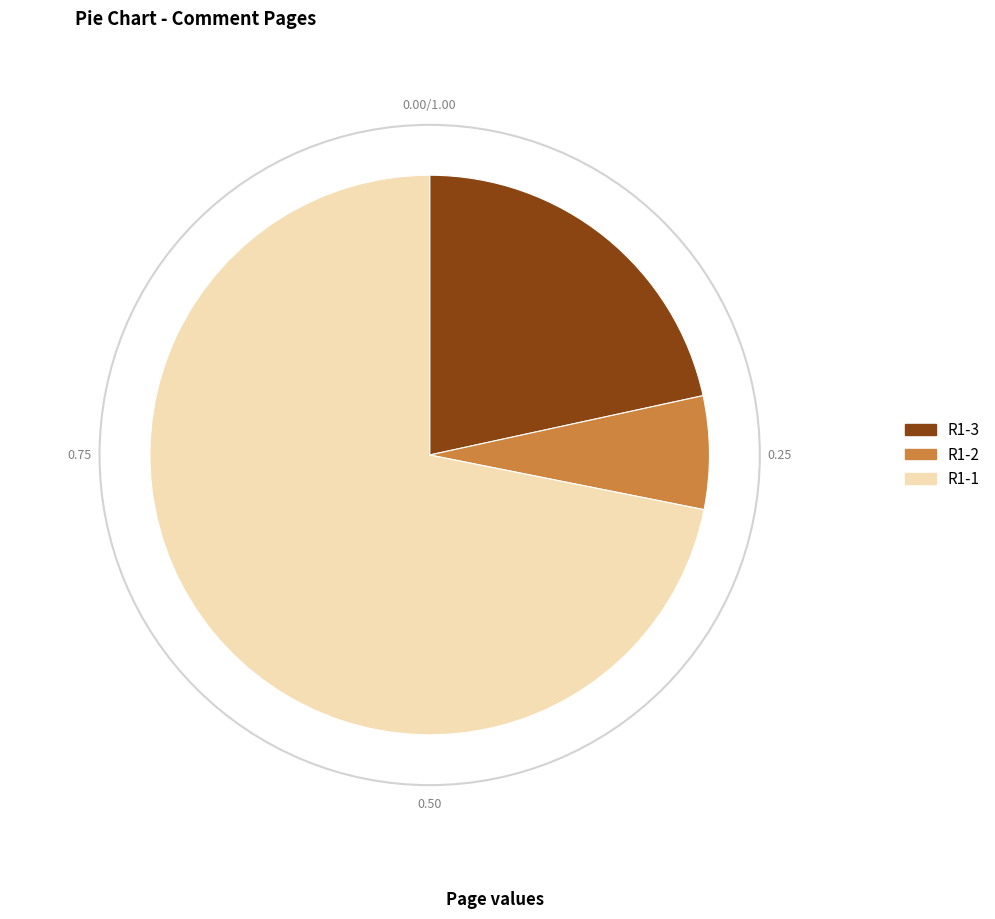

What is the ratio of the value at R1-1 to the value at R1-2?

11.0